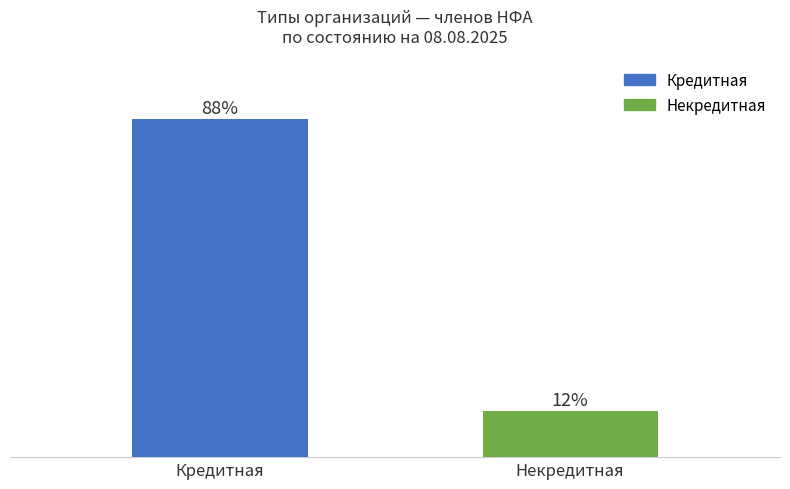

What value does the data have at Некредитная, to the nearest 5?

10